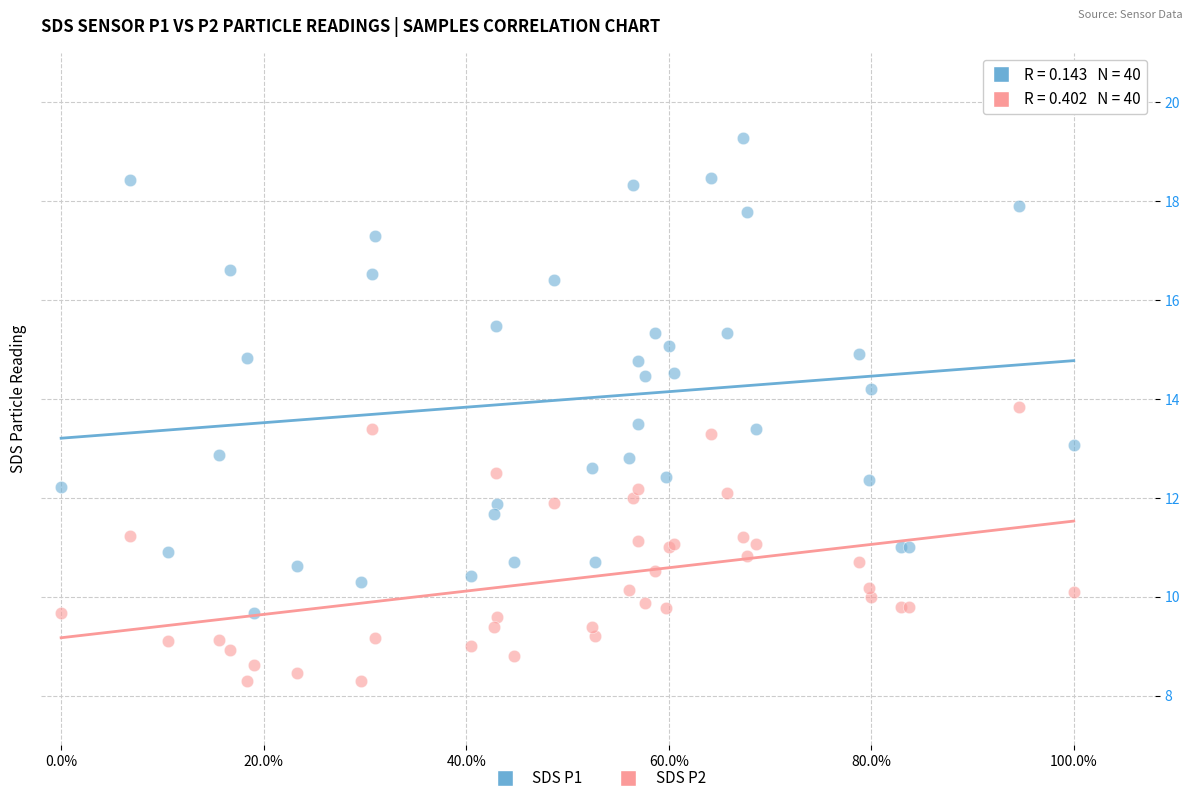

Which series has the largest Y range (max minus min)?

SDS P1